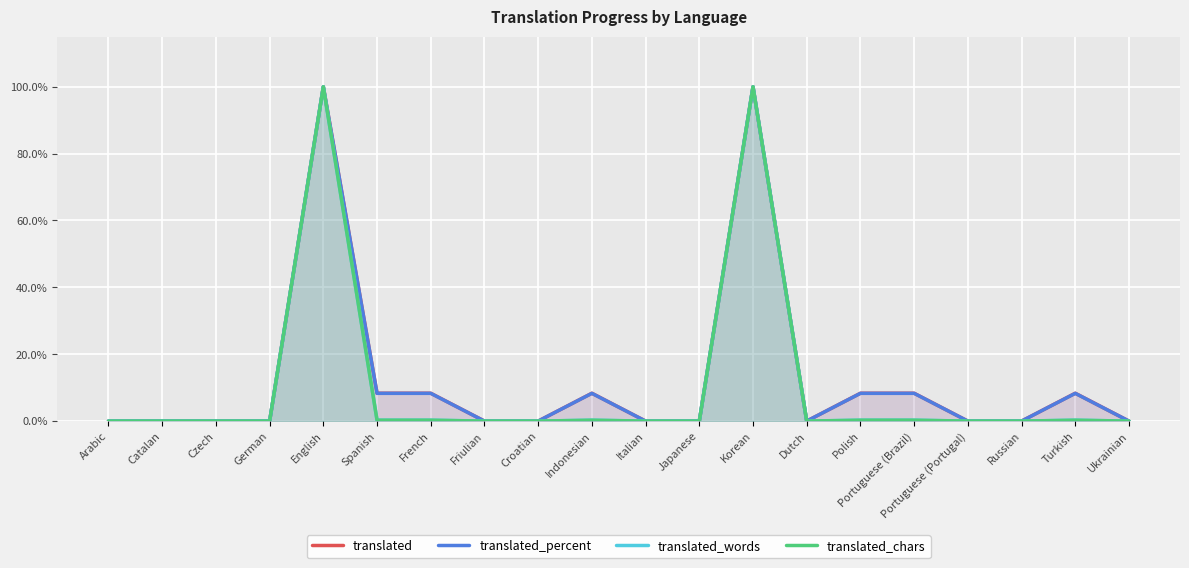

What are all the series names shown in the legend?

translated, translated_percent, translated_words, translated_chars